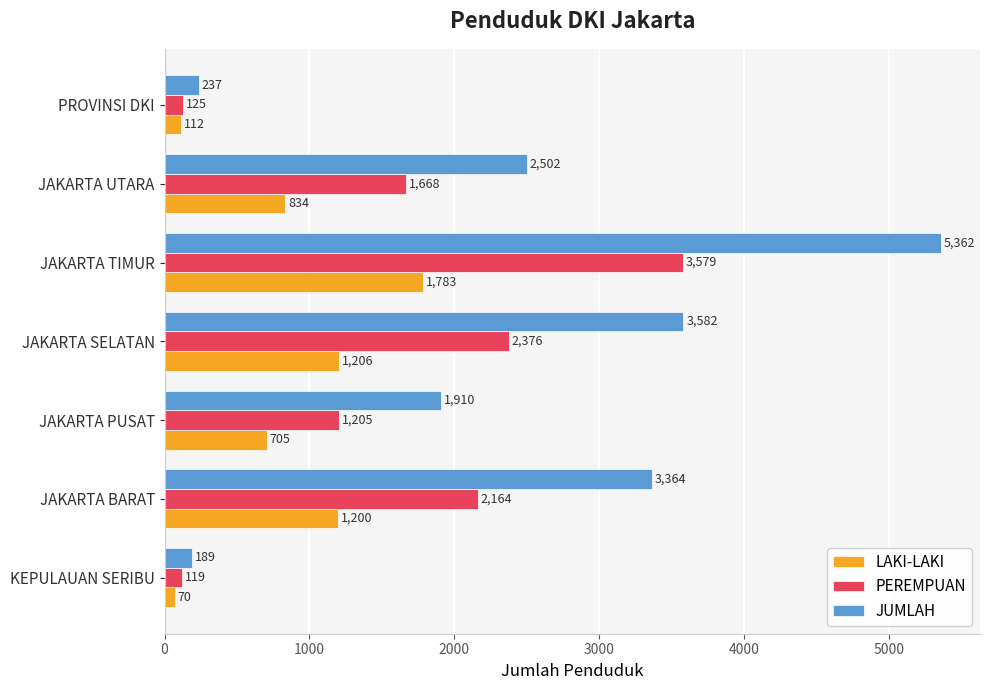

What is the approximate value of LAKI-LAKI at KEPULAUAN SERIBU, to the nearest 50?

50